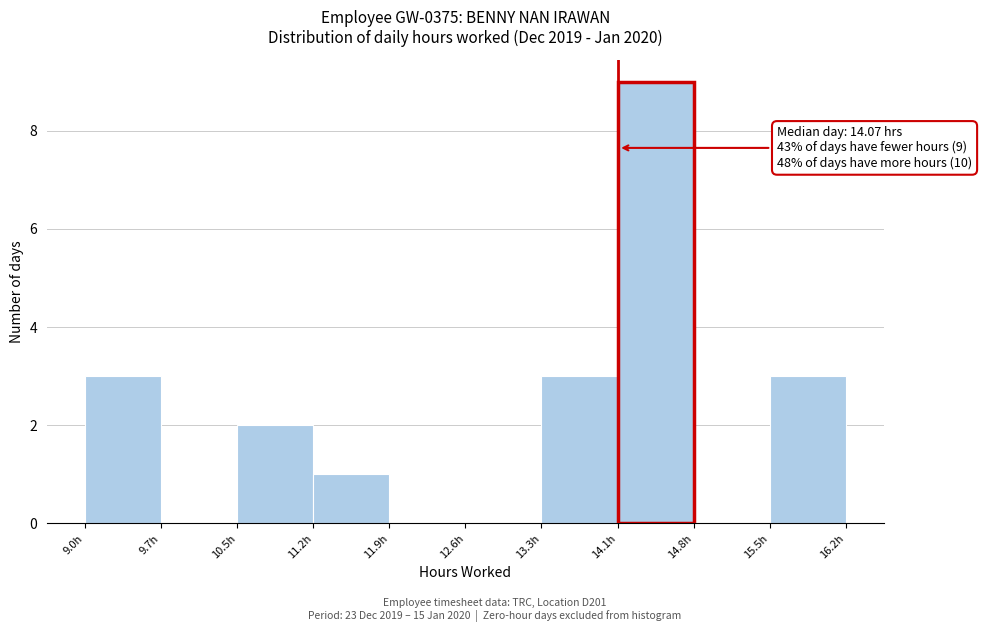

Over which range of the x-axis is the bar tallest?

14.1 to 14.8